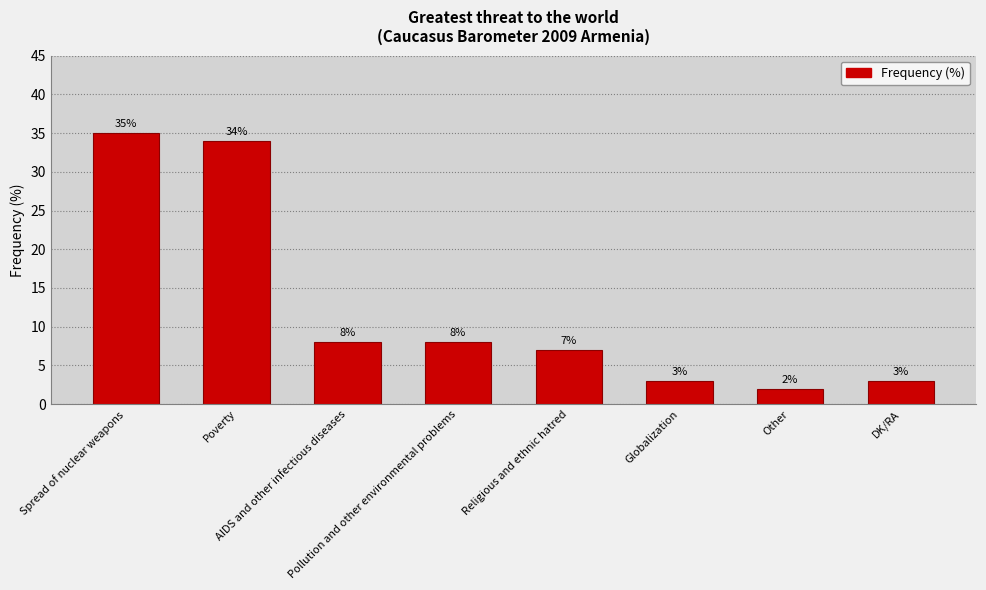

What is the minimum value shown in the chart?

2